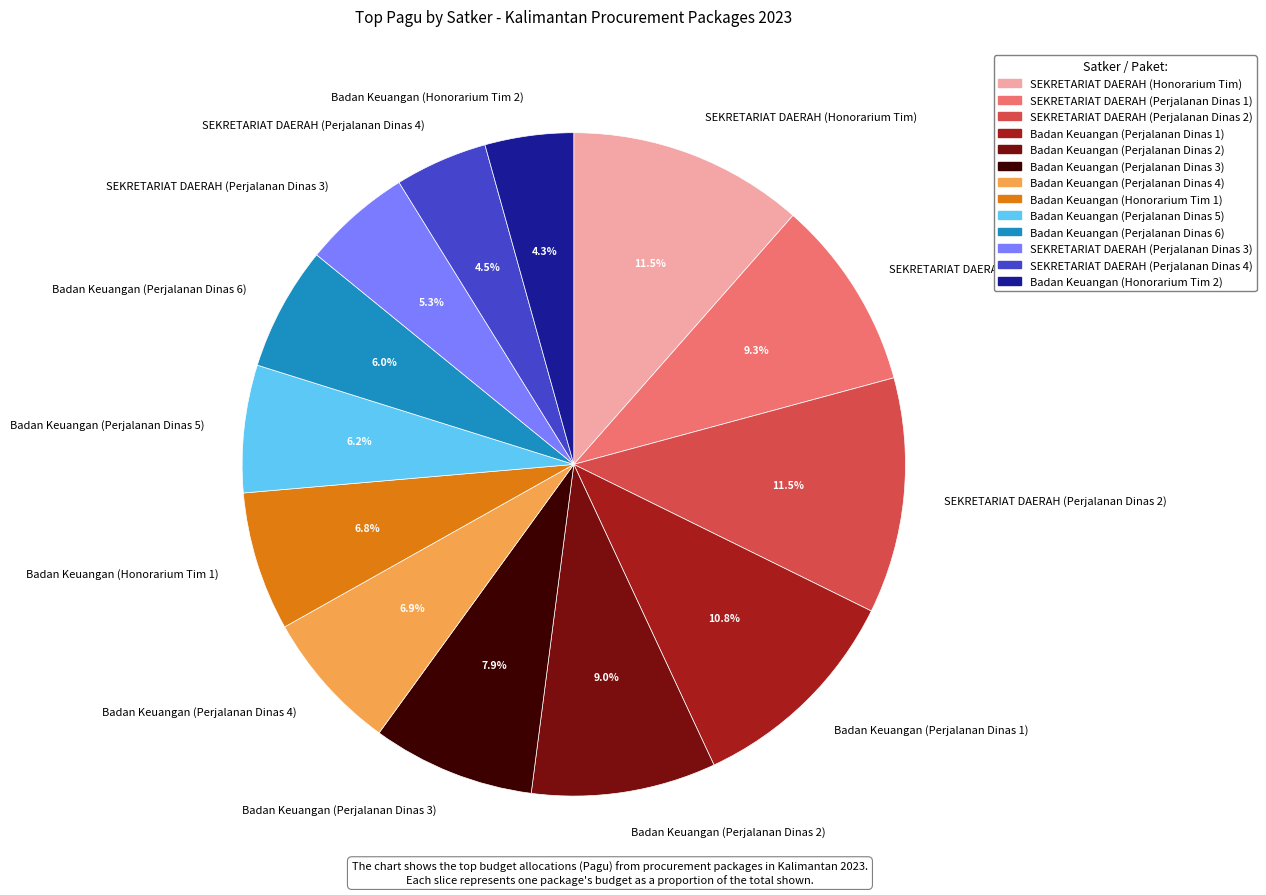

Between Badan Keuangan (Honorarium Tim 2) and Badan Keuangan (Perjalanan Dinas 6), which is larger?

Badan Keuangan (Perjalanan Dinas 6)